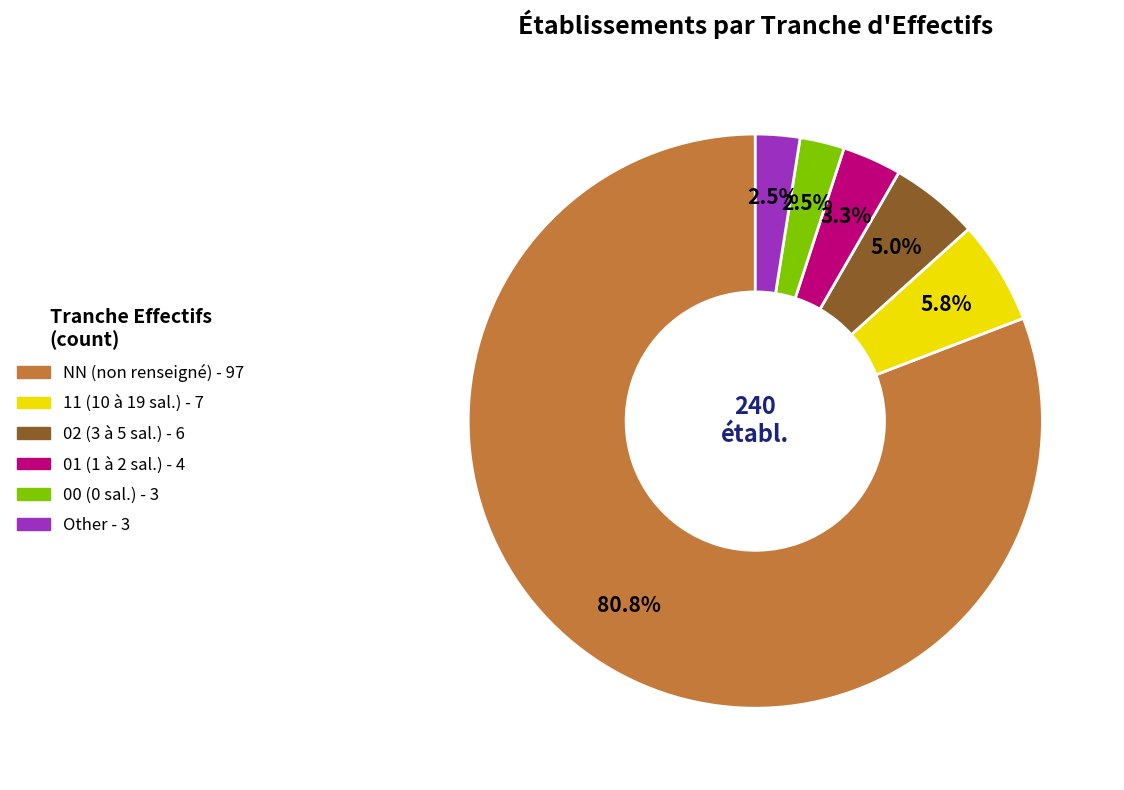

How many segments does this pie chart have?

6